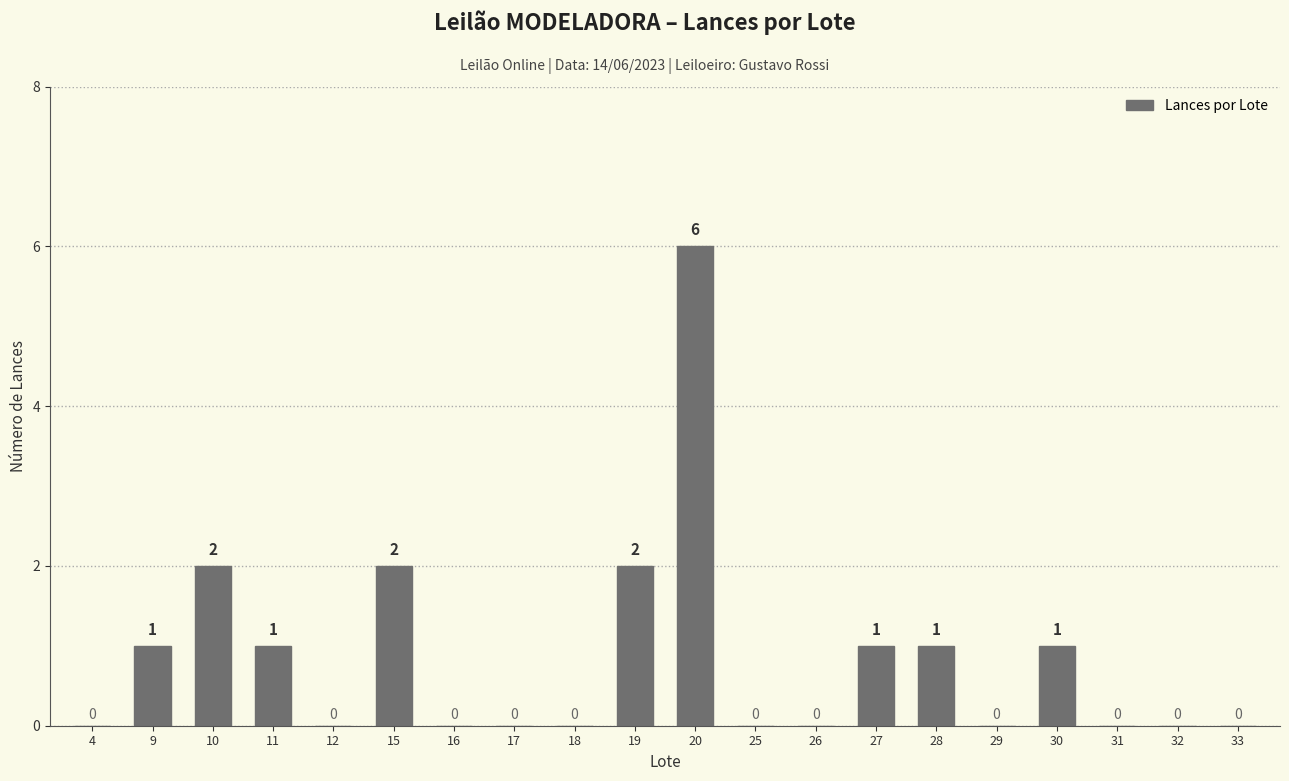

Reading right to left, transcribe all the data shown in this chart.

33=0	32=0	31=0	30=1	29=0	28=1	27=1	26=0	25=0	20=6	19=2	18=0	17=0	16=0	15=2	12=0	11=1	10=2	9=1	4=0